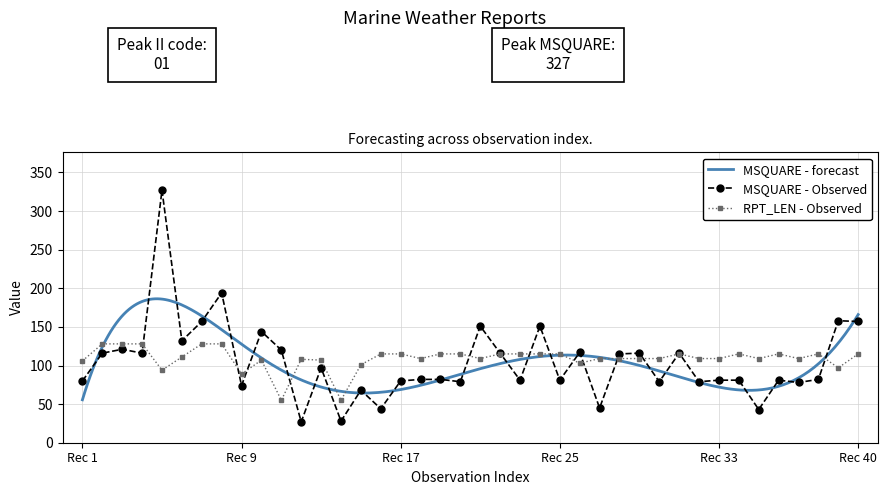

What is the highest value of the RPT_LEN - Observed series?

128